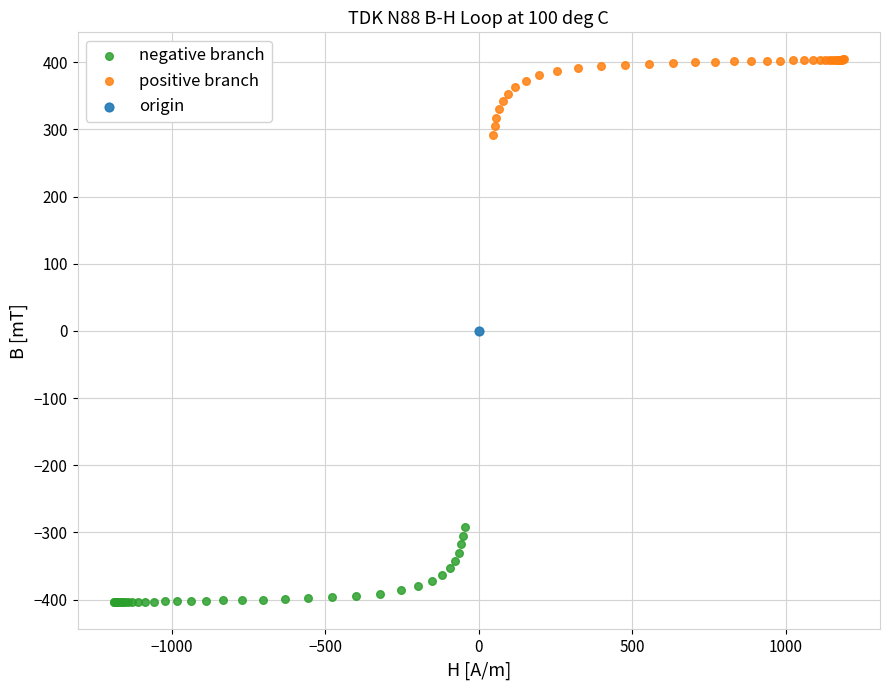

Which series contains the lowest Y value?

negative branch